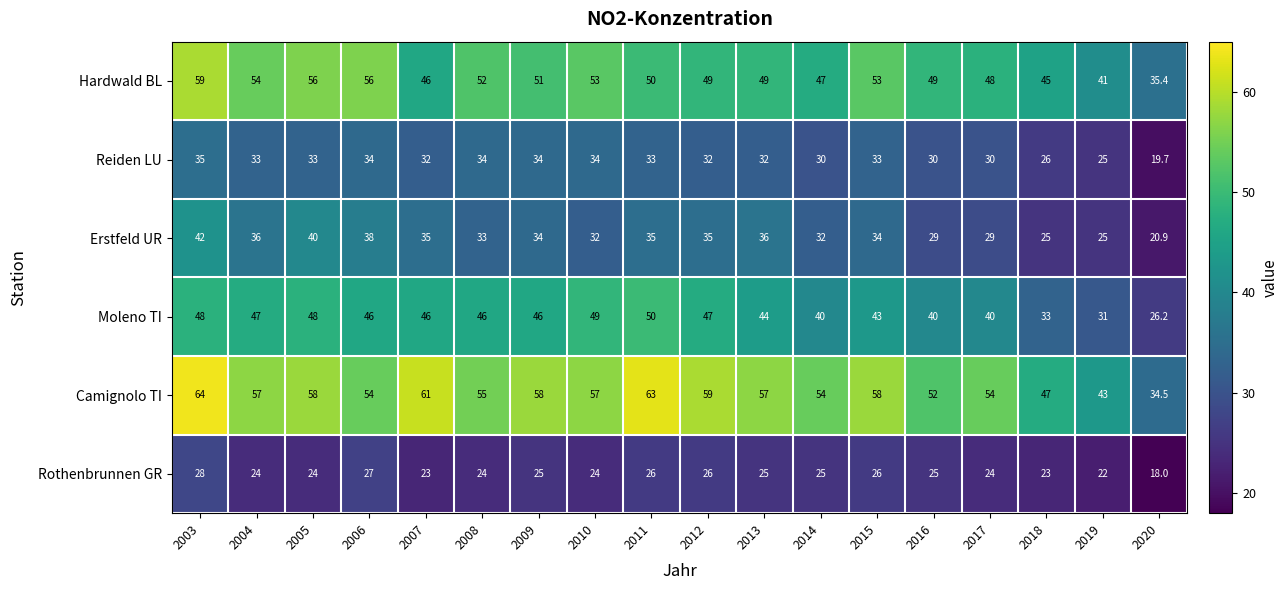

Which label corresponds to the largest value in the chart?

2003